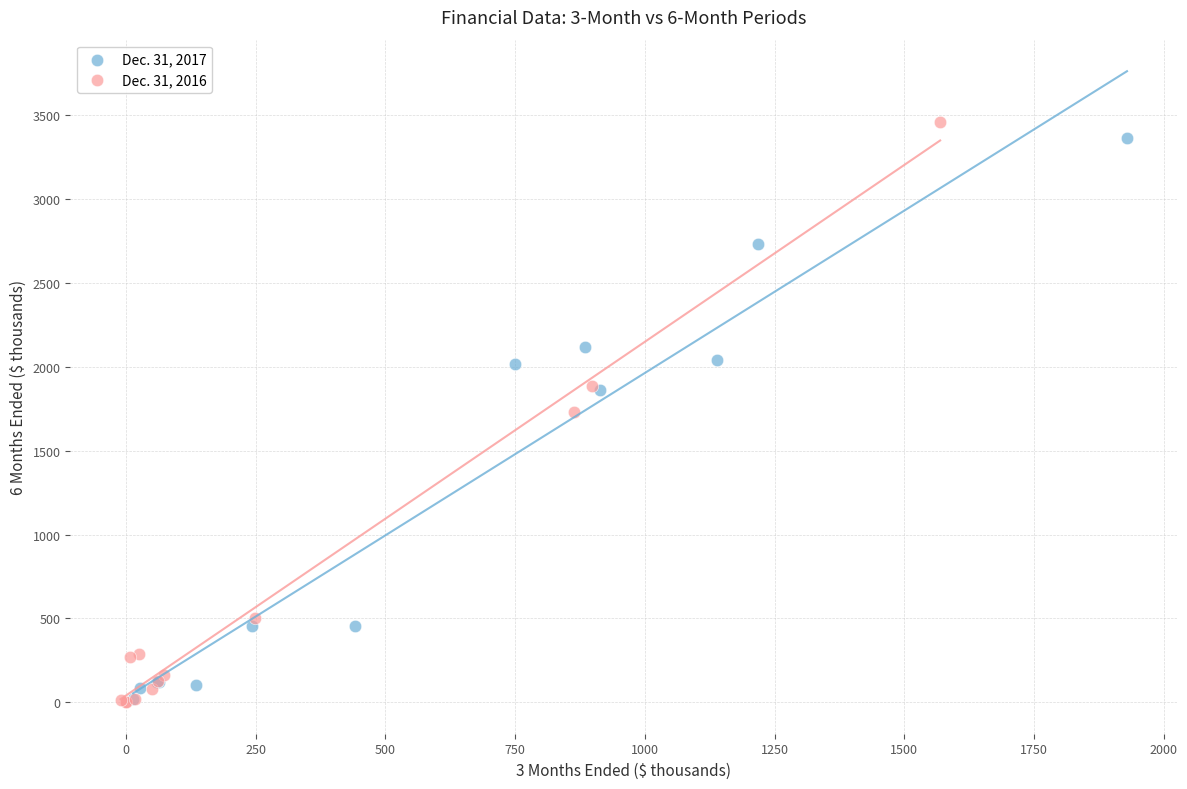

Which series has the largest Y range (max minus min)?

Dec. 31, 2016